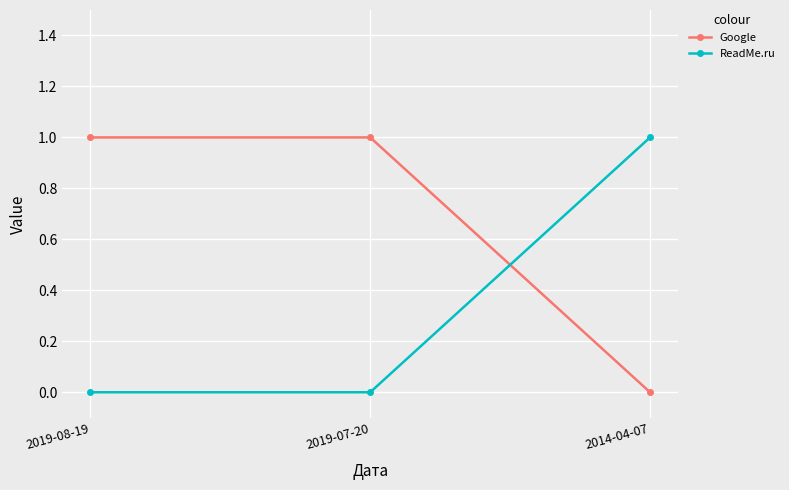

Does the chart display data point markers on the line(s)?

Yes